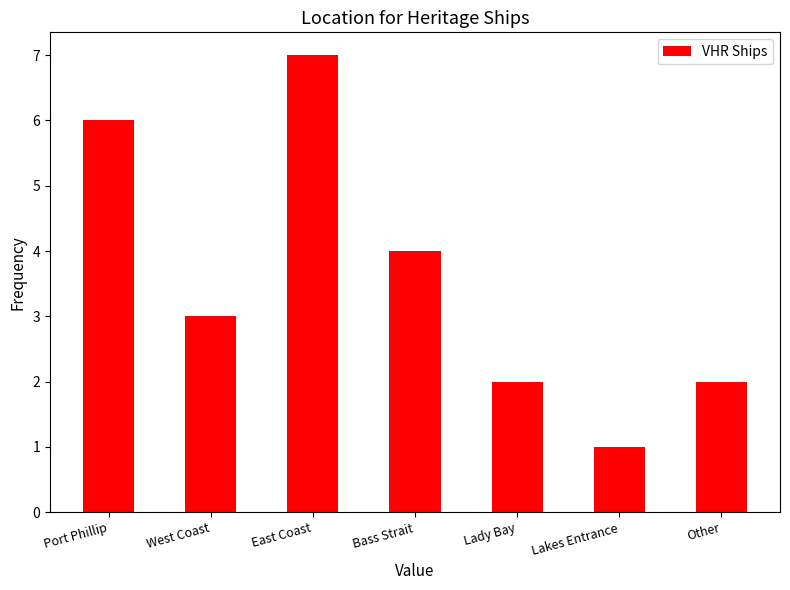

Approximately how many times larger is the value at Other compared to Lakes Entrance?

2.0